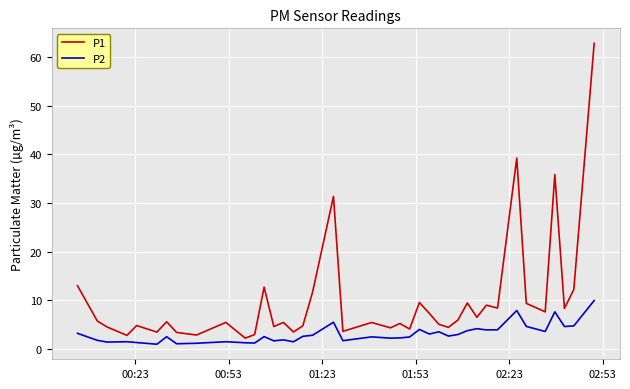

Rank the series by their maximum value, from highest to lowest.

P1, P2